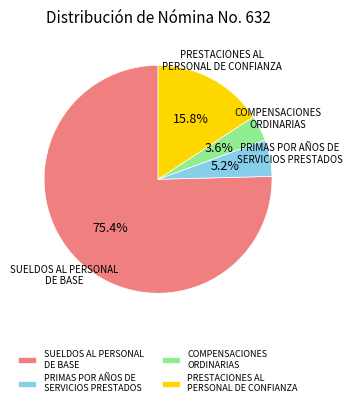

Which slice represents more than half of the pie?

SUELDOS AL PERSONAL DE BASE